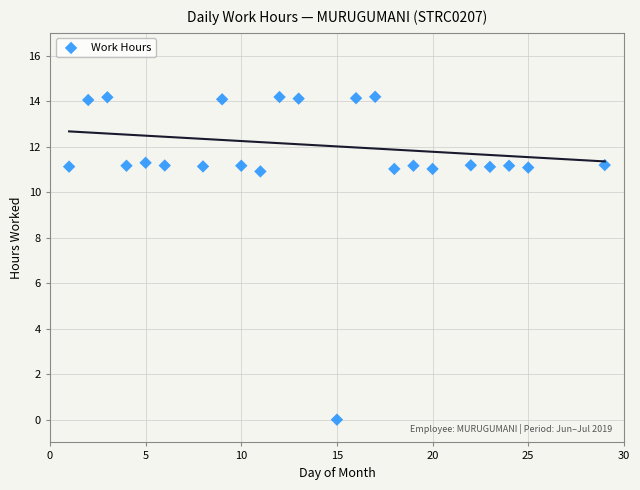

What is the range of X values (max minus min)?

28.0